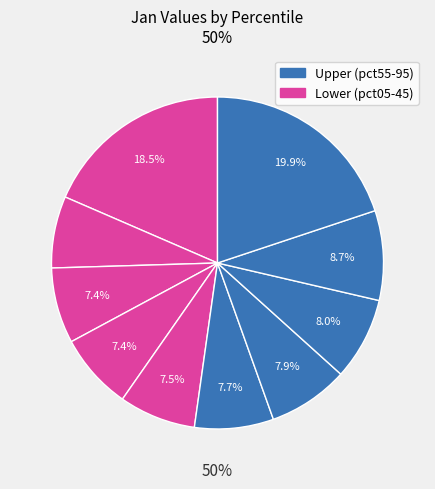

How many slices are in this pie chart?

10